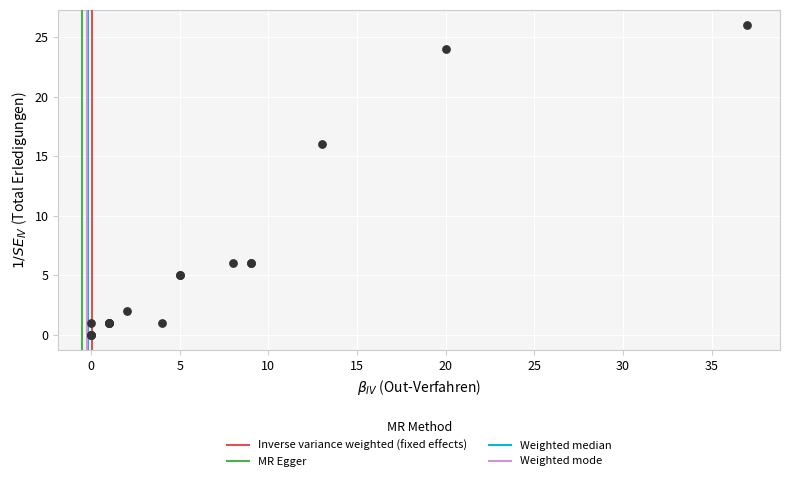

What Y value in the scatter plot is closest to 13?

16